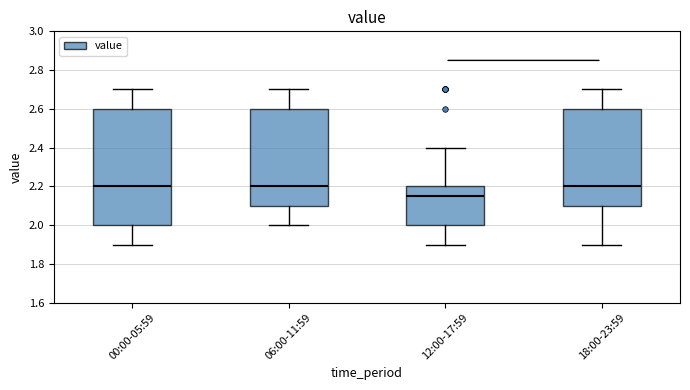

Reading left to right, read every box against the y-axis: the position of its median line, the range the box covers, and the ends of its whiskers. The values are not printed on the chart, so give them approximately, as read against the axis.

00:00-05:59: median 2.20, box 2.00 to 2.60, whiskers 1.90 to 2.70
06:00-11:59: median 2.20, box 2.10 to 2.60, whiskers 2.00 to 2.70
12:00-17:59: median 2.16, box 2.00 to 2.20, whiskers 1.90 to 2.40
18:00-23:59: median 2.20, box 2.10 to 2.60, whiskers 1.90 to 2.70